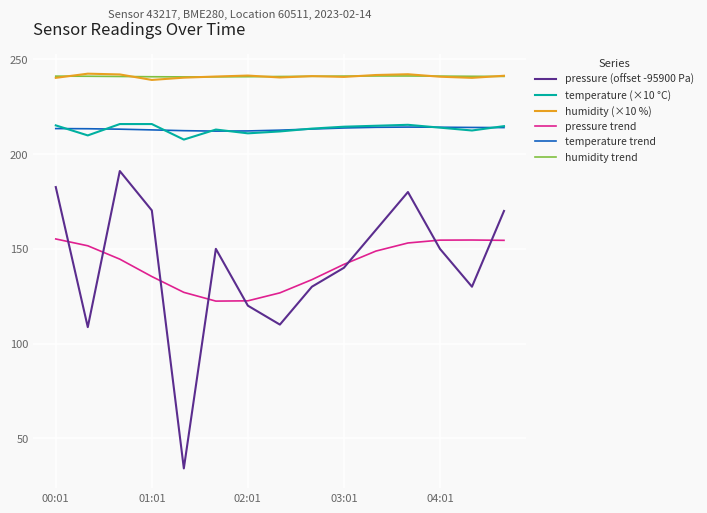

How many series are shown in this chart?

6